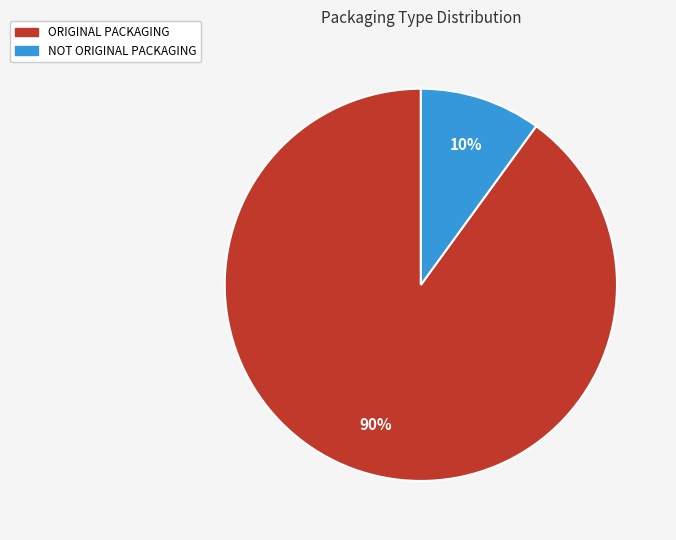

How many segments does this pie chart have?

2